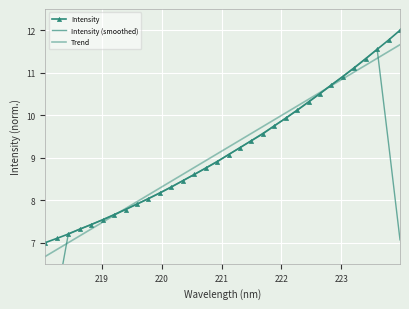

What is the average value of the Intensity (smoothed) series?

8.8